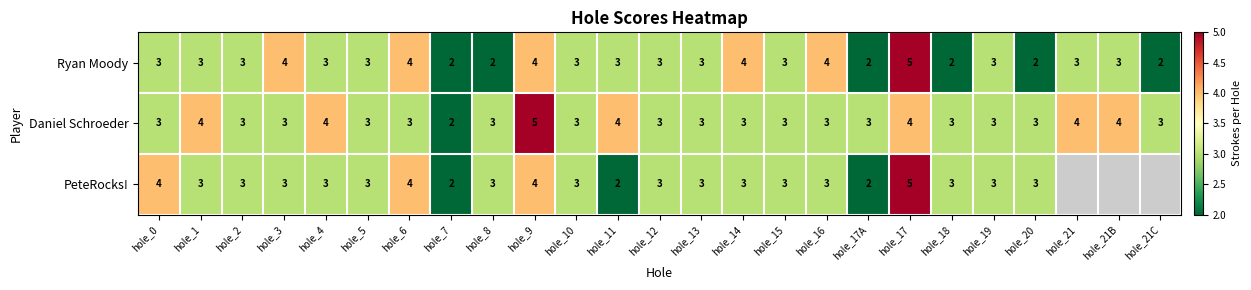

Between hole_2 and hole_21C, which is larger?

hole_2